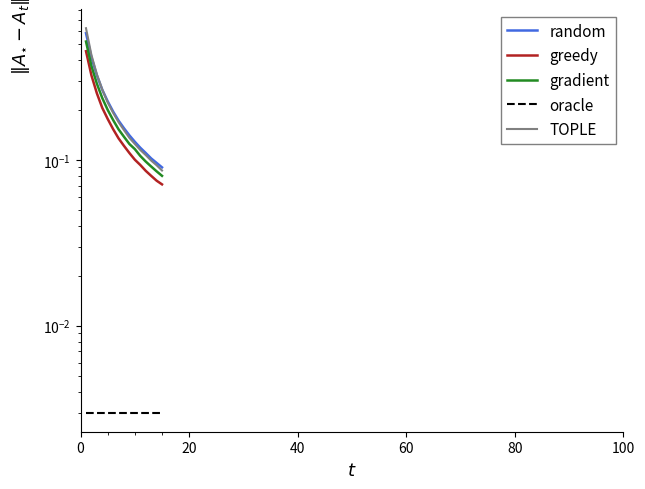

Which series has the largest range (max minus min)?

TOPLE